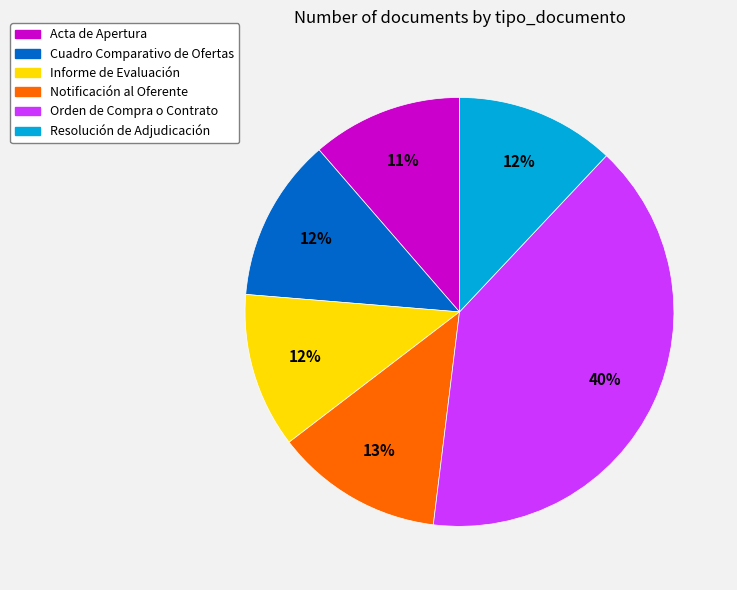

Count the number of slices in the pie.

6